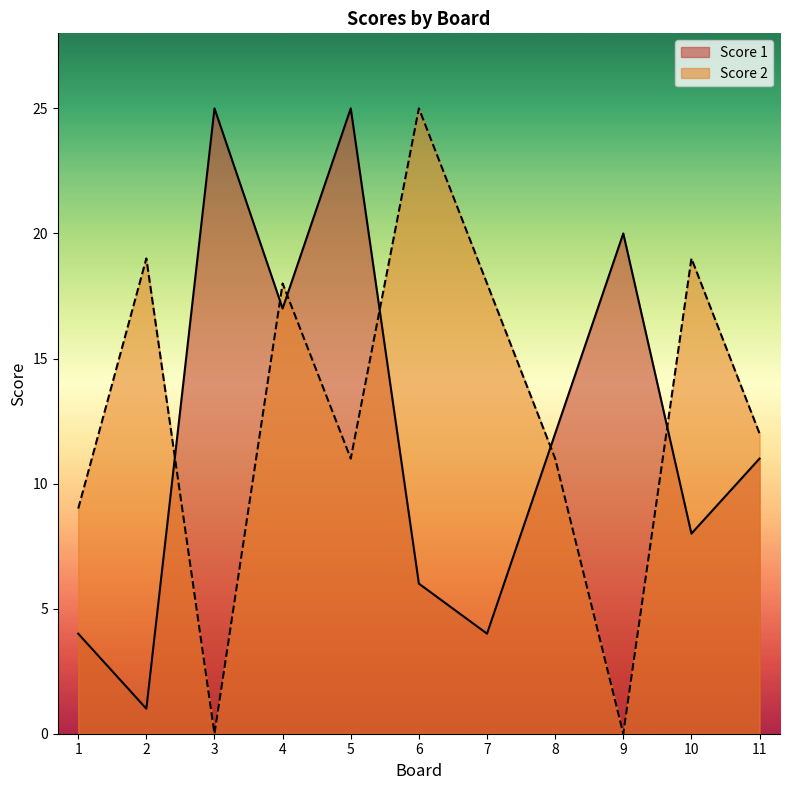

What is the spread (max minus min) of values at 11?

1